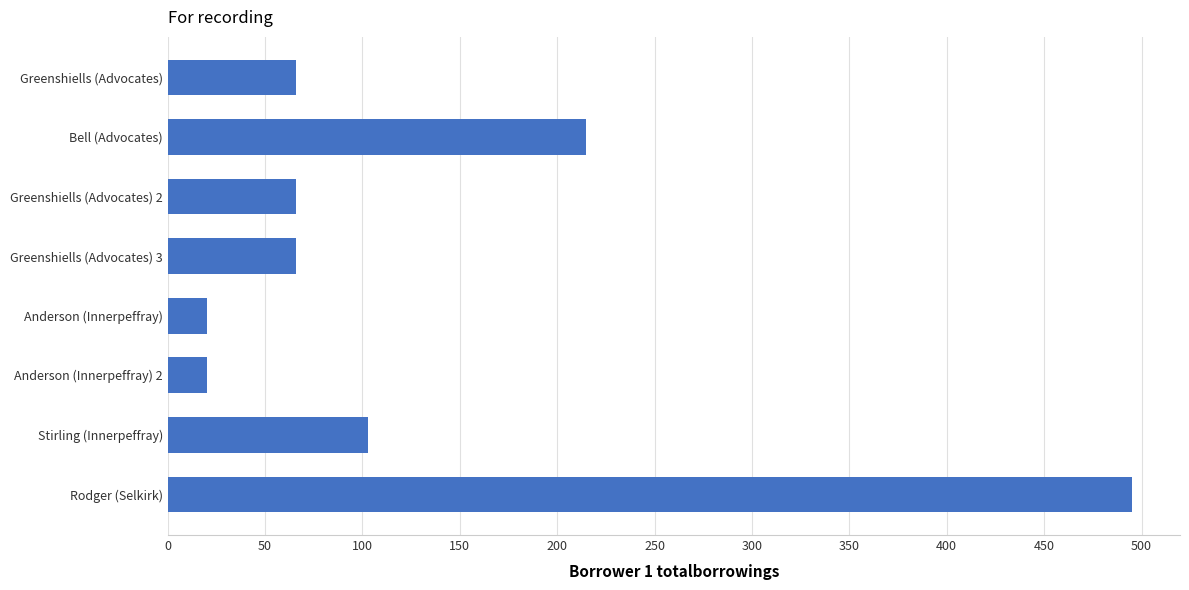

What is the average value?

131